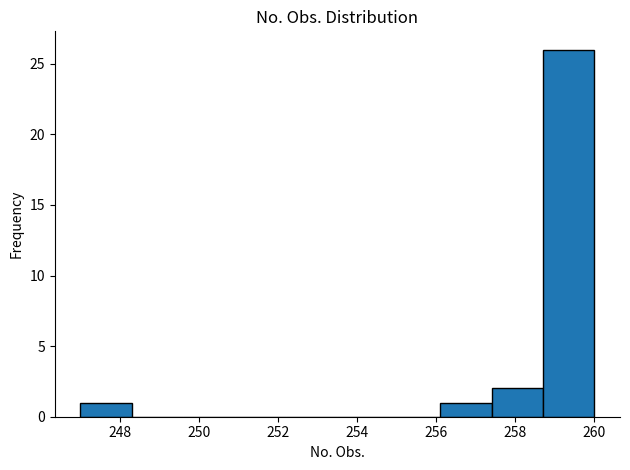

Reading left to right, transcribe this chart: for each bar, give the range it covers on the x-axis and its height. Neither the bar edges nor the heights are printed on the chart, so give them approximately, as read against the axes.

247.0 to 248.3: 1
248.3 to 249.6: 0
249.6 to 250.9: 0
250.9 to 252.2: 0
252.2 to 253.5: 0
253.5 to 254.8: 0
254.8 to 256.1: 0
256.1 to 257.4: 1
257.4 to 258.7: 2
258.7 to 260.0: 26